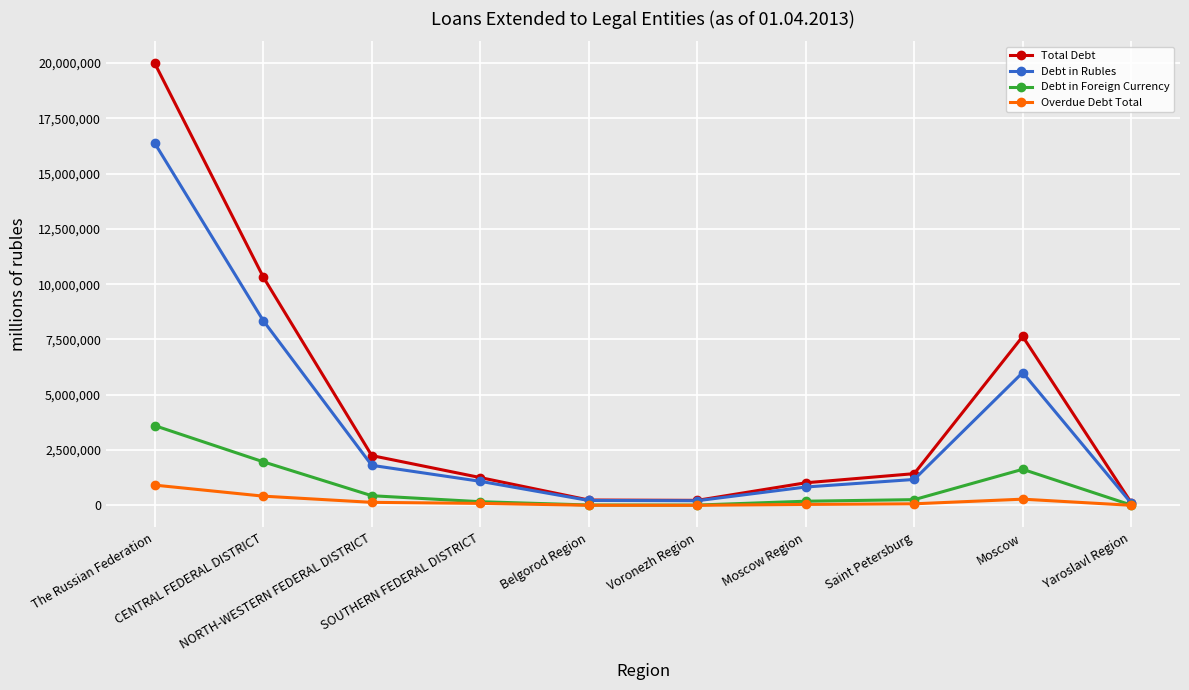

List the series in order of their peak value, highest first.

Total Debt, Debt in Rubles, Debt in Foreign Currency, Overdue Debt Total